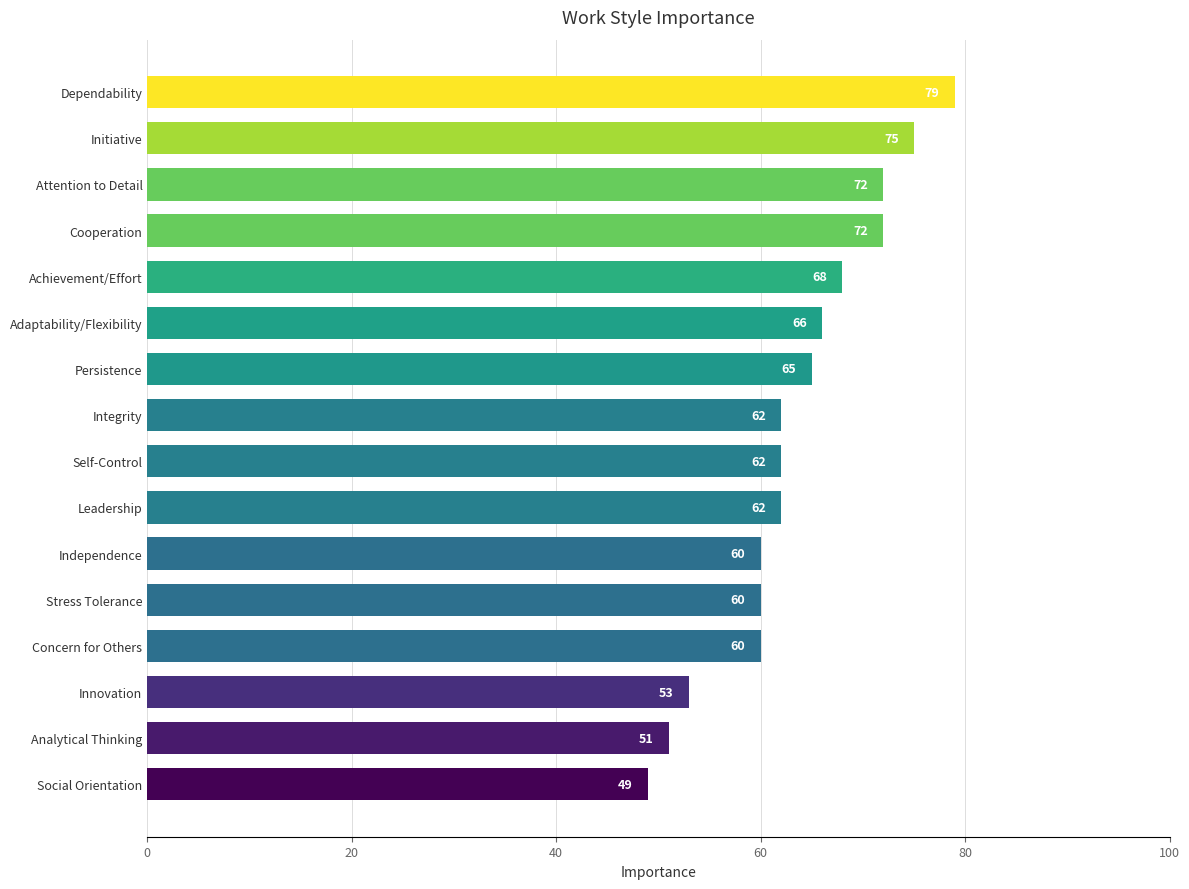

What is the difference between the second highest and second lowest values?

24